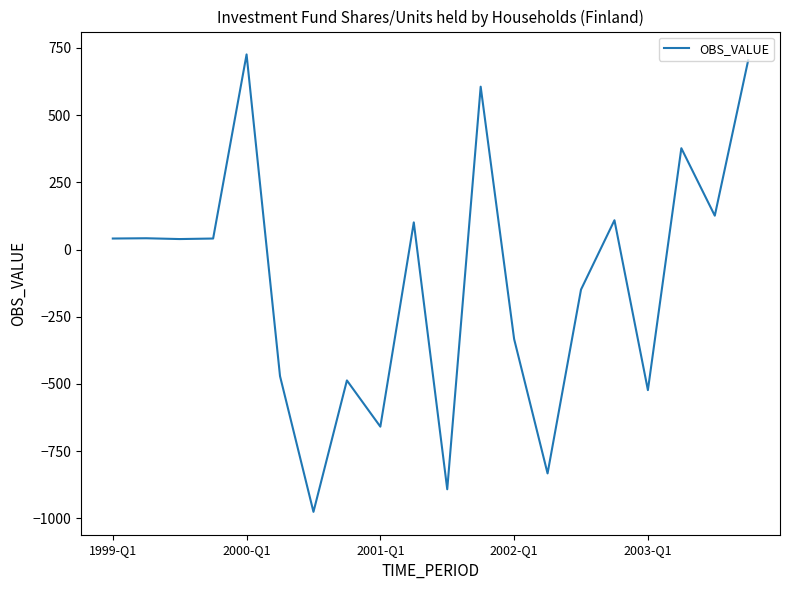

What is the difference between the maximum and minimum values?

1702